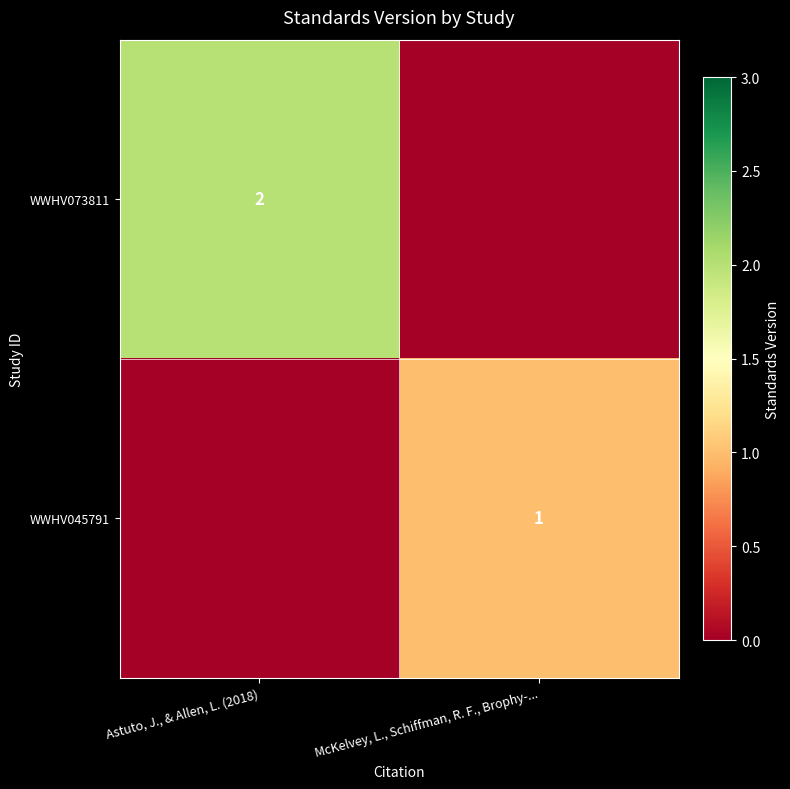

True or false: WWHV045791 has a value of 1 at McKelvey, L., Schiffman, R. F., Brophy-....

True